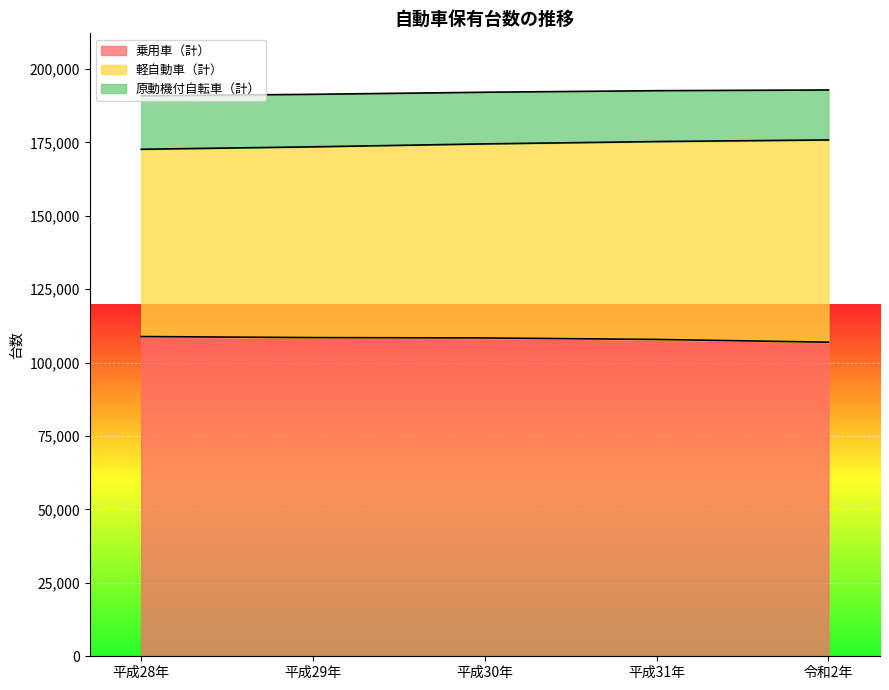

What is the maximum value for 乗用車（計）?

108861